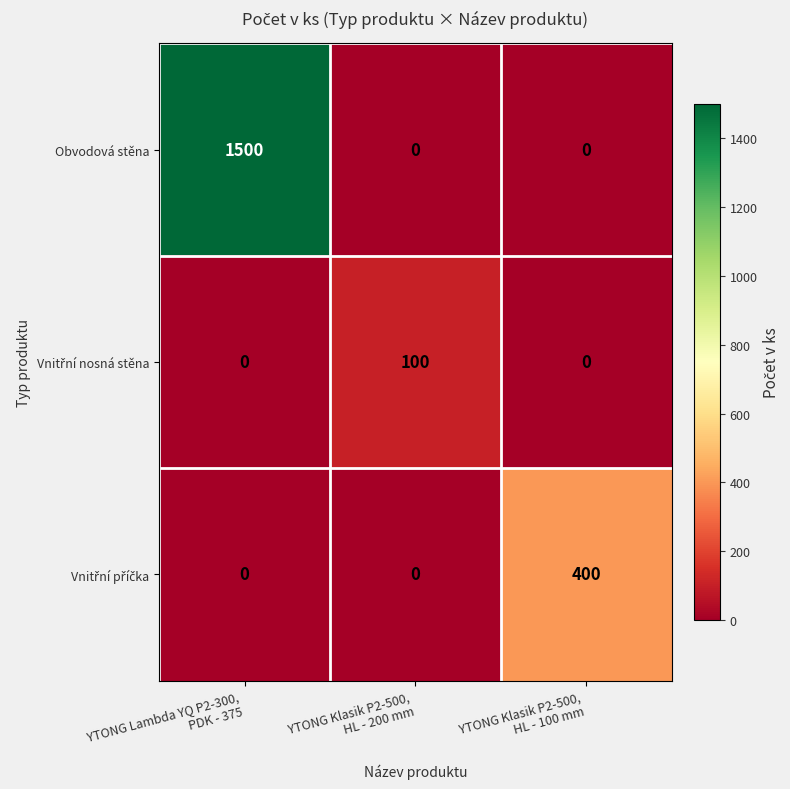

Which series has the largest range (max minus min)?

Obvodová stěna